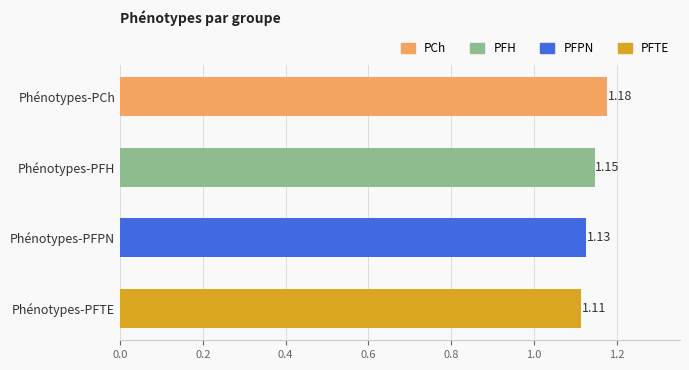

What is the sum of the values at Phénotypes-PFH and Phénotypes-PFPN?

2.3